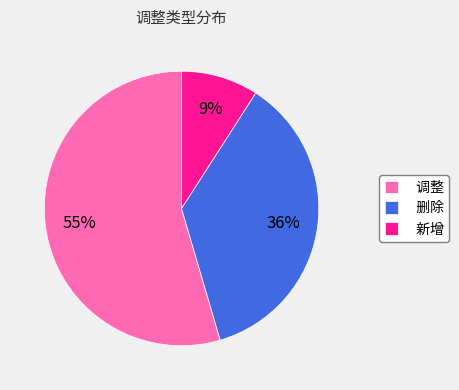

Do 调整 and 删除 together represent more than half of the pie?

Yes